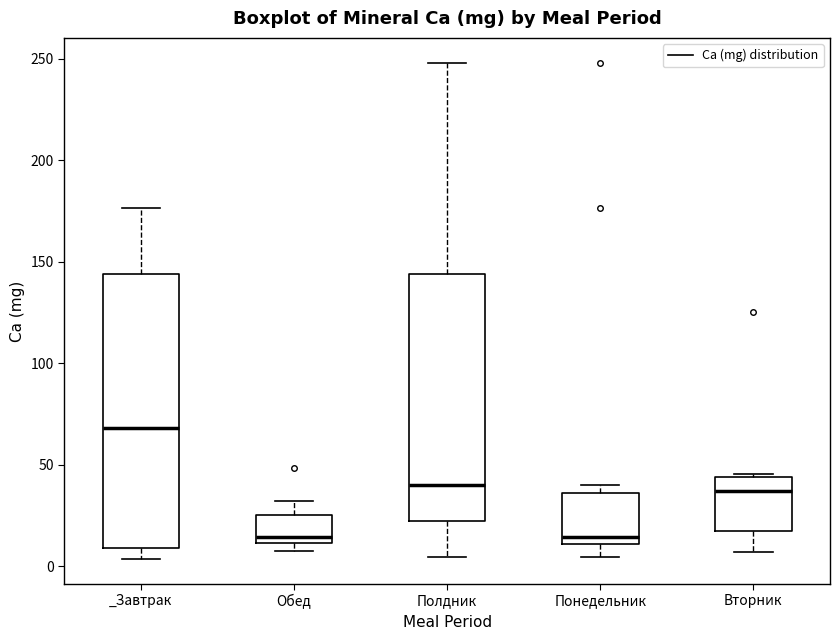

Where does the median line of the box for Обед sit on the y-axis? The values are not printed on the chart, so give them approximately, as read against the axis.

15